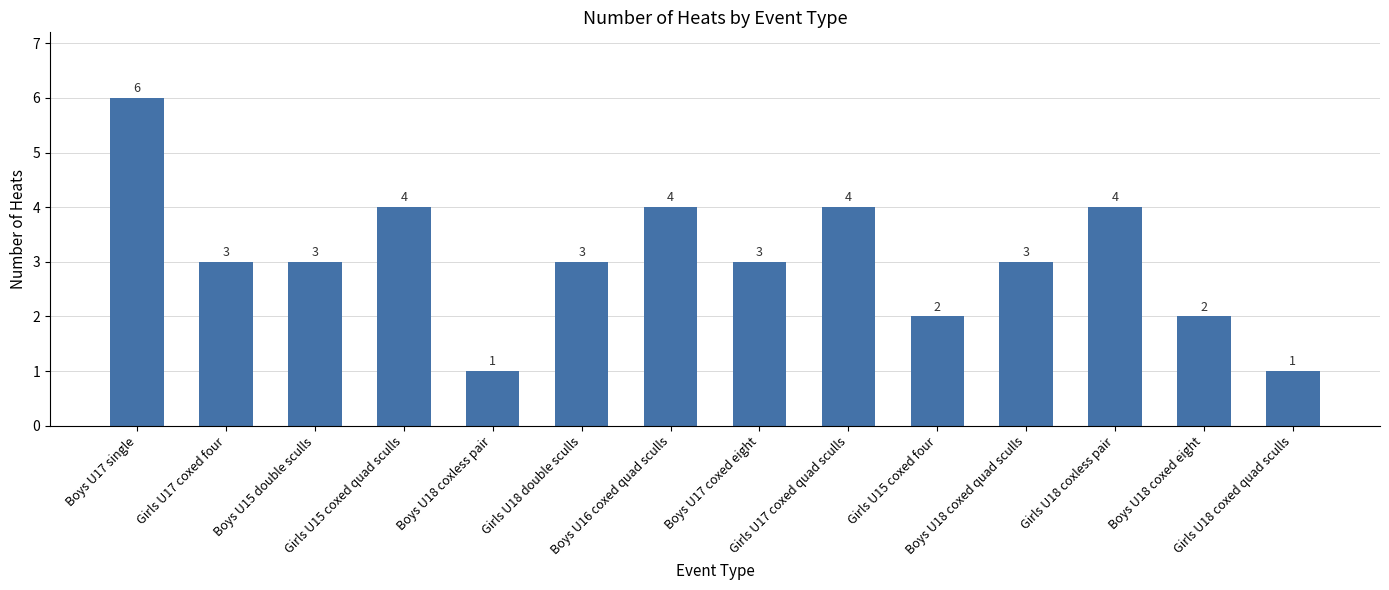

What is the greatest value displayed?

6